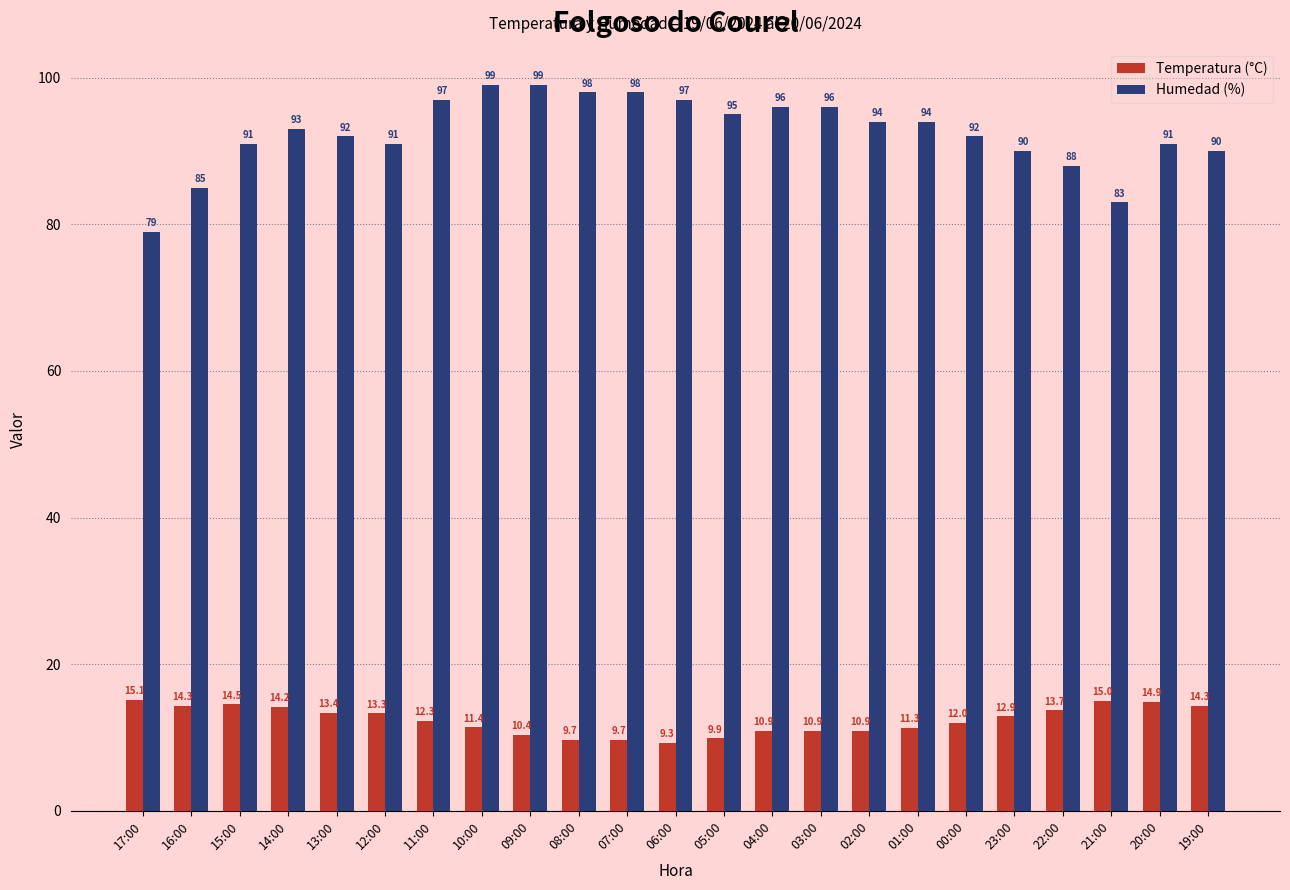

What is the highest value of the Humedad (%) series?

99.0